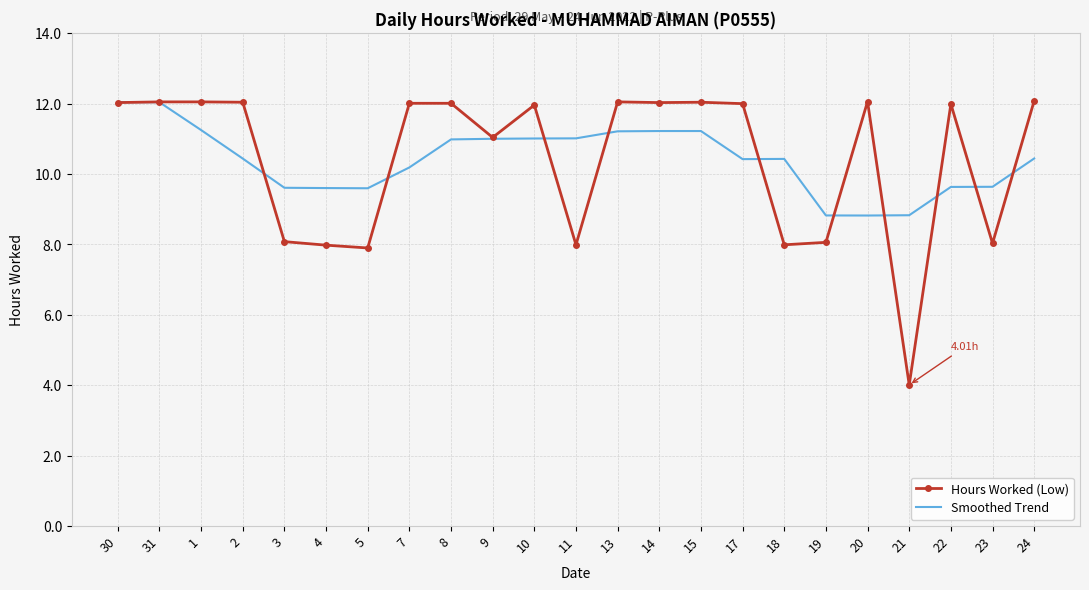

Is the value of Hours Worked (Low) at 20 greater than the value of Smoothed Trend at 24?

Yes